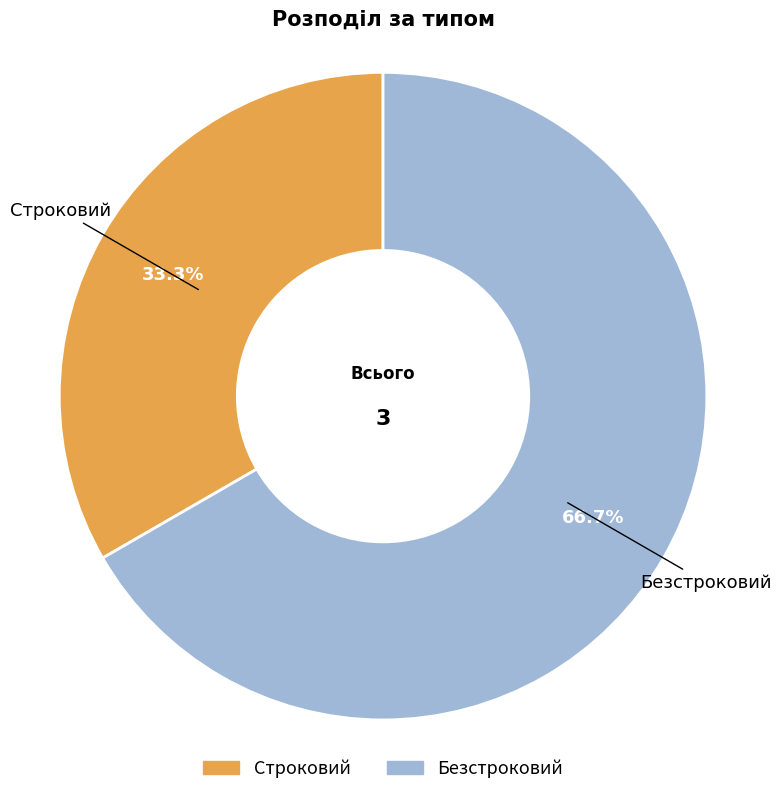

To the nearest percent, what is the difference between the Строковий and Безстроковий slice percentages?

33%